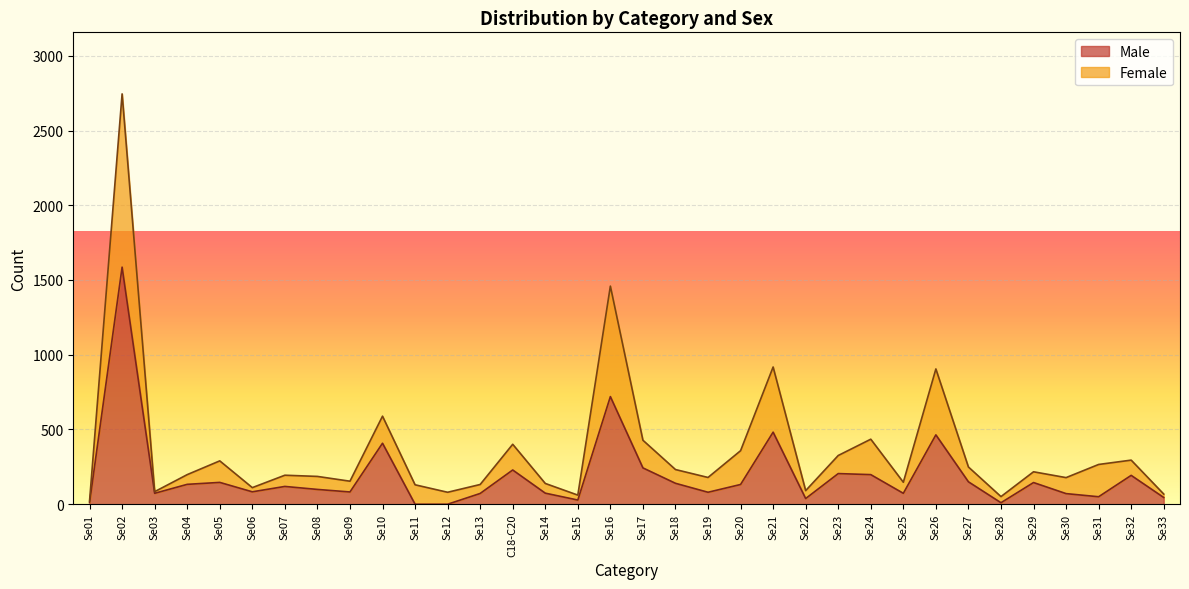

The value of Male at Se16 is 941. True or false?

False